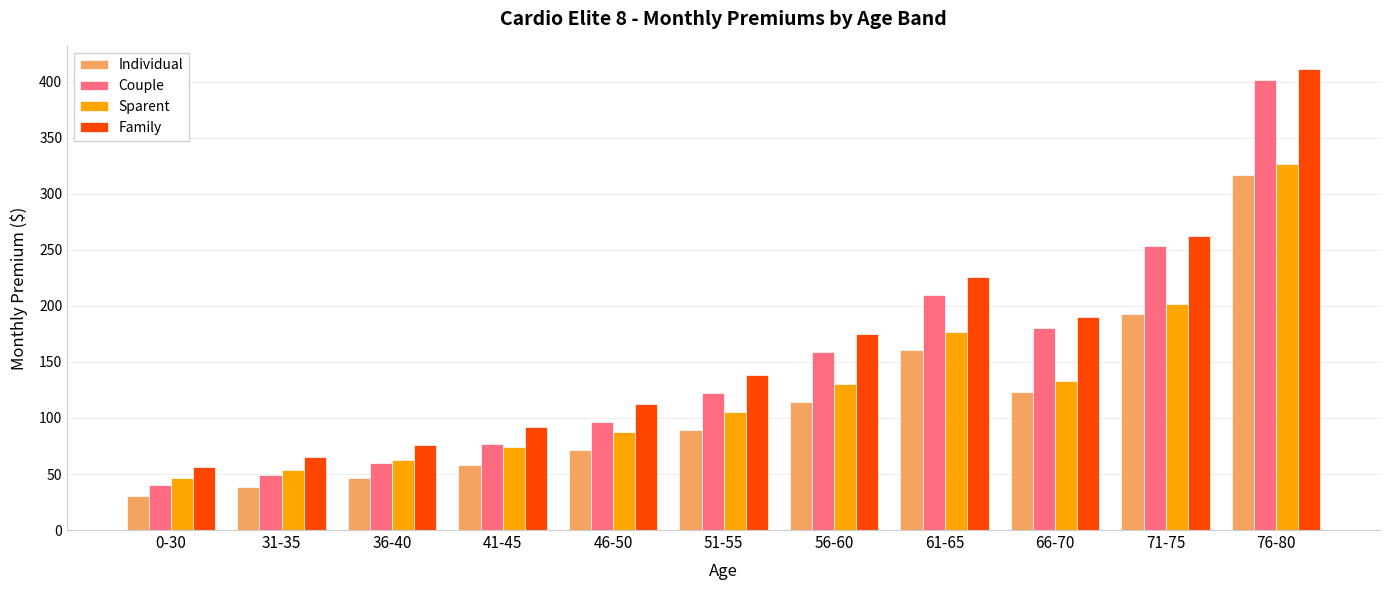

What is the difference between the highest and lowest values at 71-75?

70.4